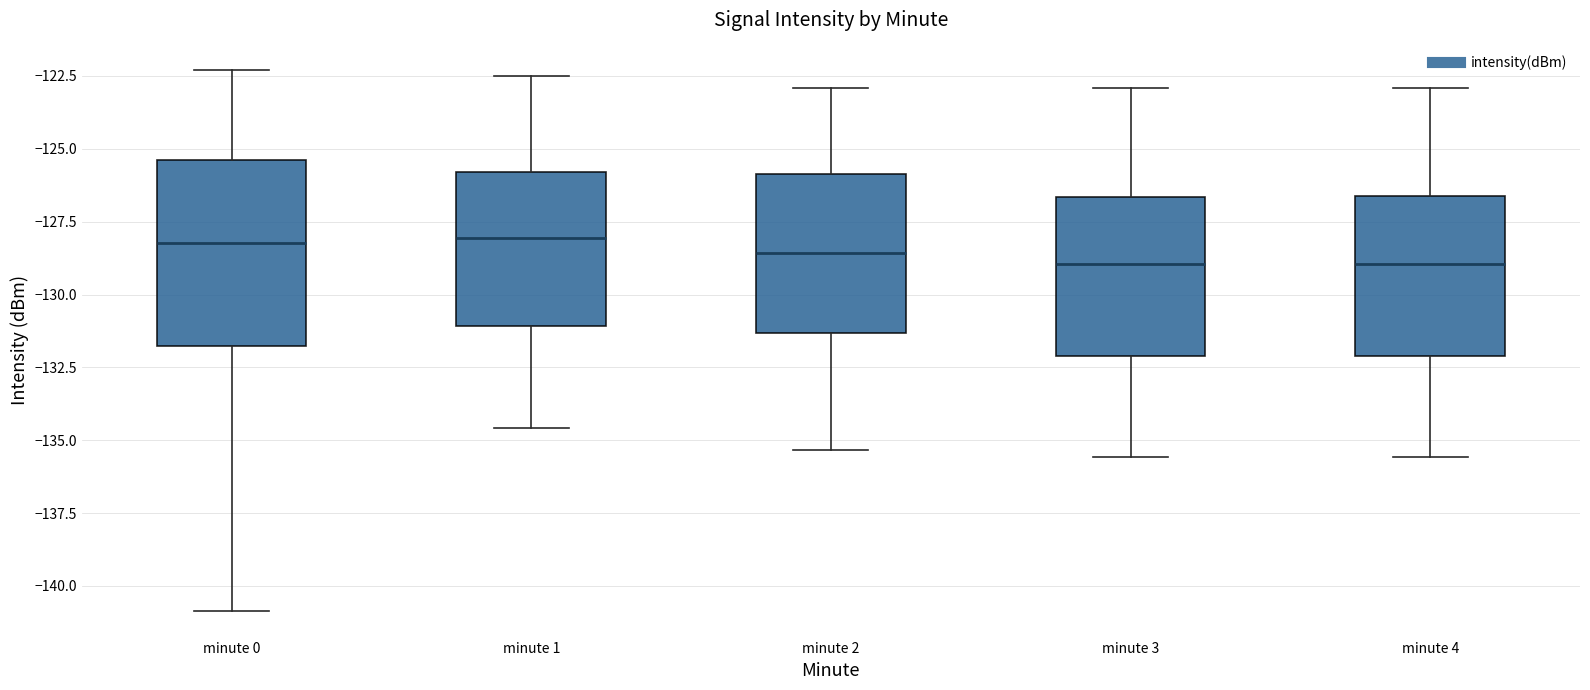

Reading left to right, read every box against the y-axis: the position of its median line, the range the box covers, and the ends of its whiskers. The values are not printed on the chart, so give them approximately, as read against the axis.

minute 0: median -128.0, box -132.0 to -125.5, whiskers -141.0 to -122.5
minute 1: median -128.0, box -131.0 to -126.0, whiskers -134.5 to -122.5
minute 2: median -128.5, box -131.5 to -126.0, whiskers -135.5 to -123.0
minute 3: median -129.0, box -132.0 to -126.5, whiskers -135.5 to -123.0
minute 4: median -129.0, box -132.0 to -126.5, whiskers -135.5 to -123.0